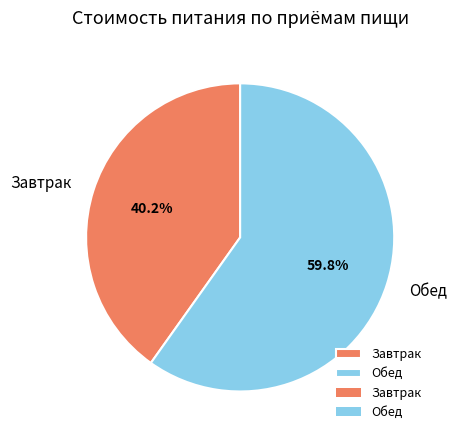

How many segments does this pie chart have?

2